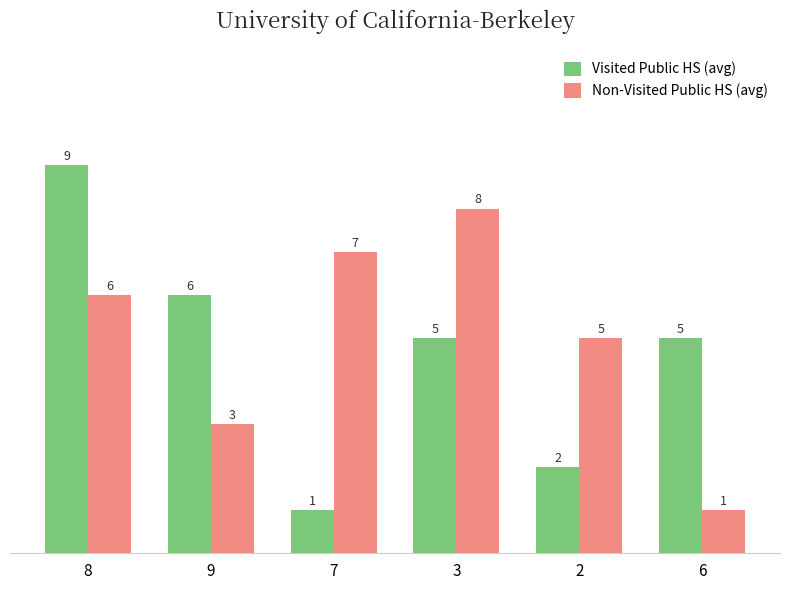

How many Non-Visited Public HS (avg) values are between 3 and 7?

4